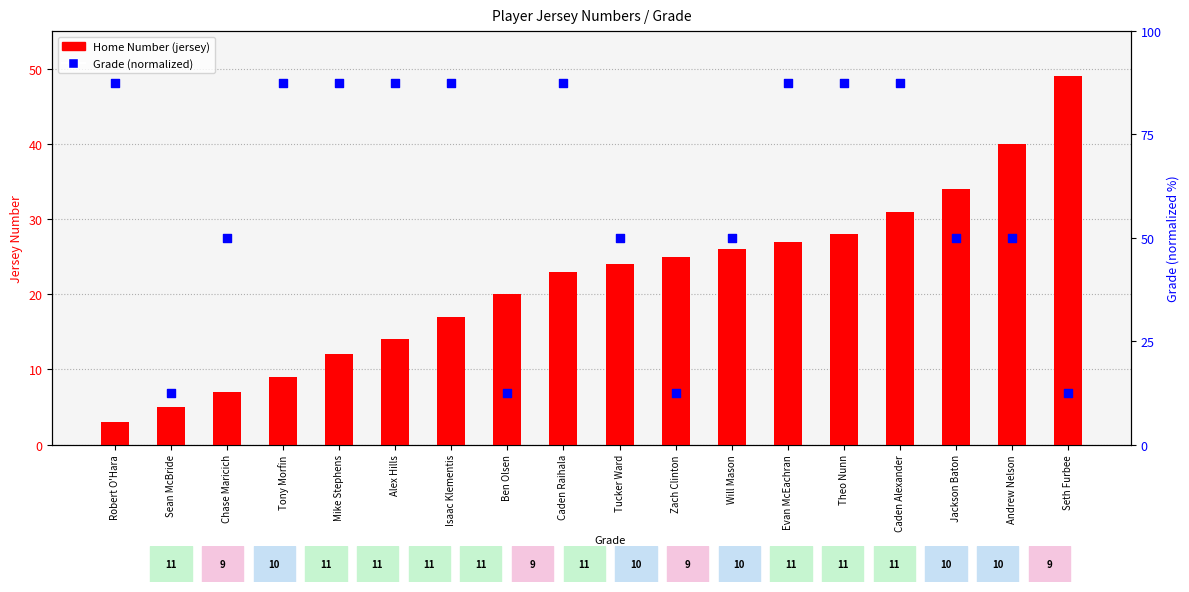

Which series has the widest spread of Y values?

Grade (normalized)